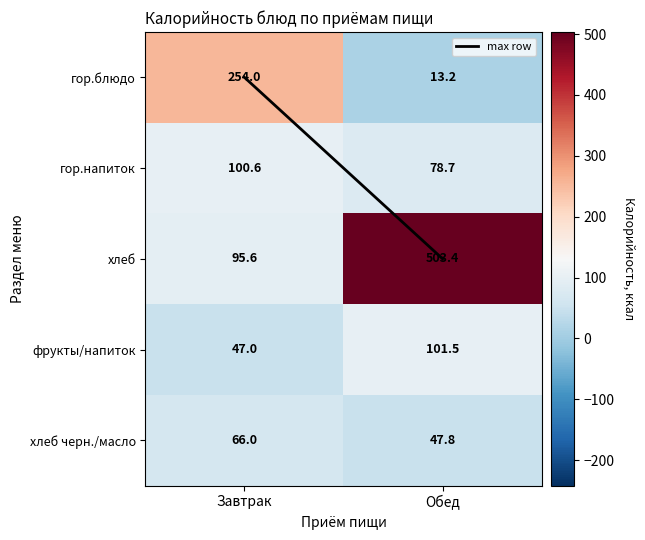

Which series has the widest spread of values?

хлеб